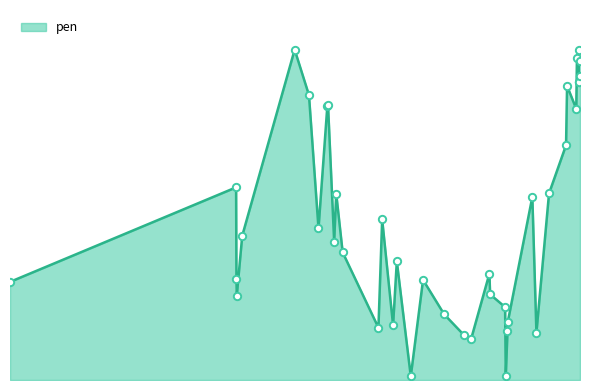

Is this an area chart (filled region under the line)?

Yes